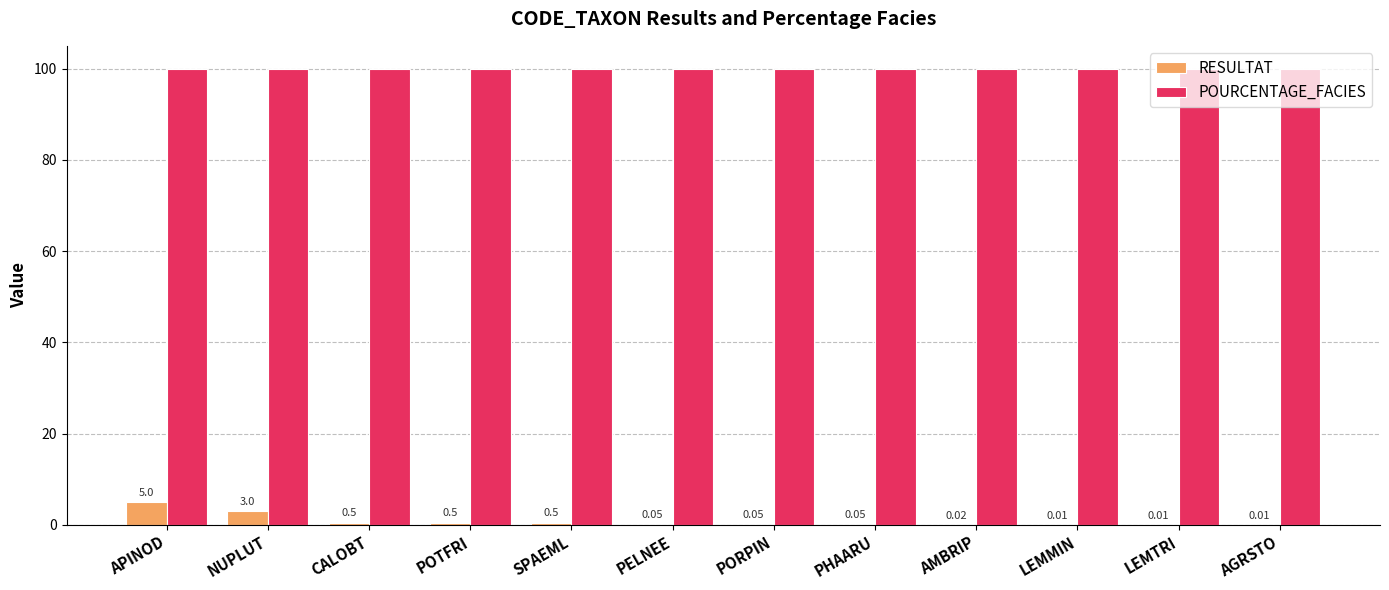

What is the highest value of the RESULTAT series?

5.0